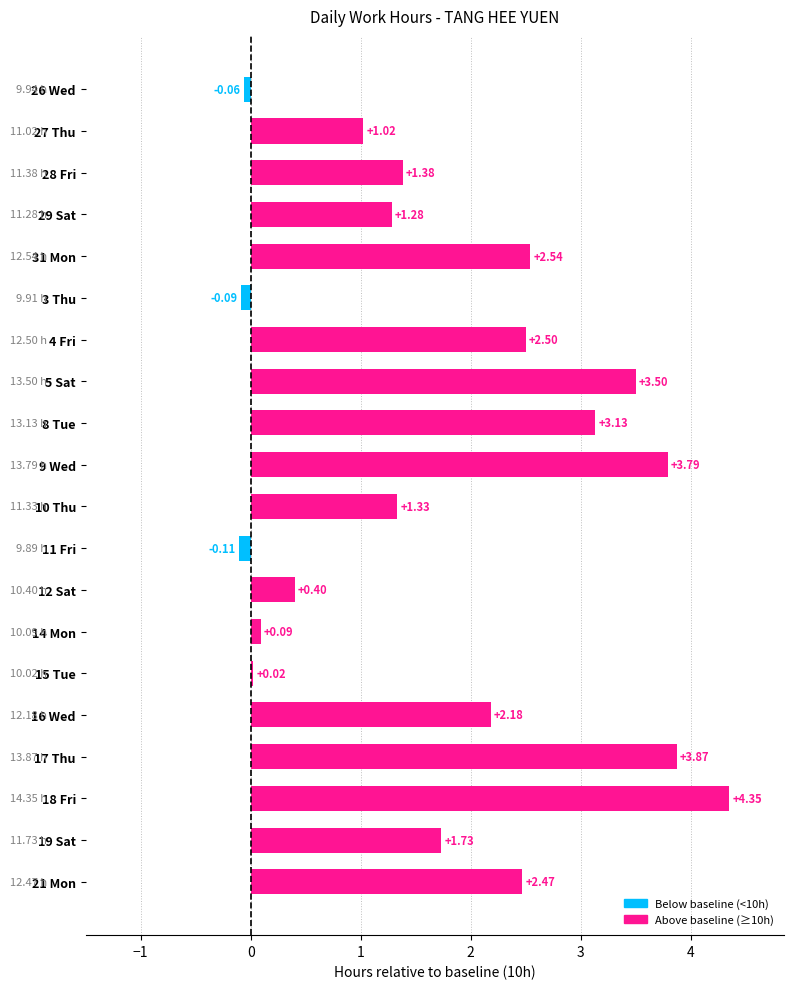

How many values are above zero?

17